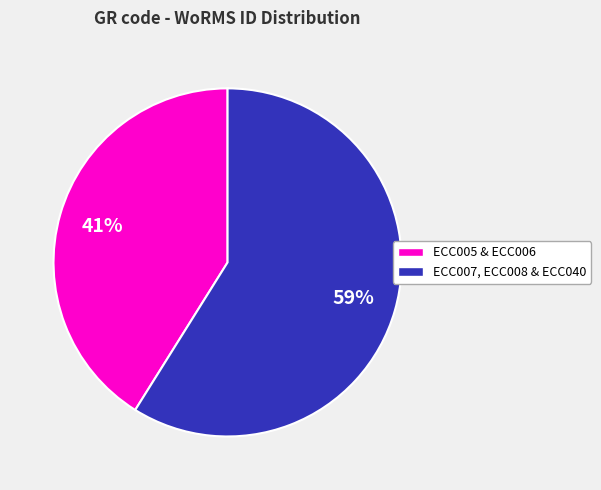

How many slices are in this pie chart?

2